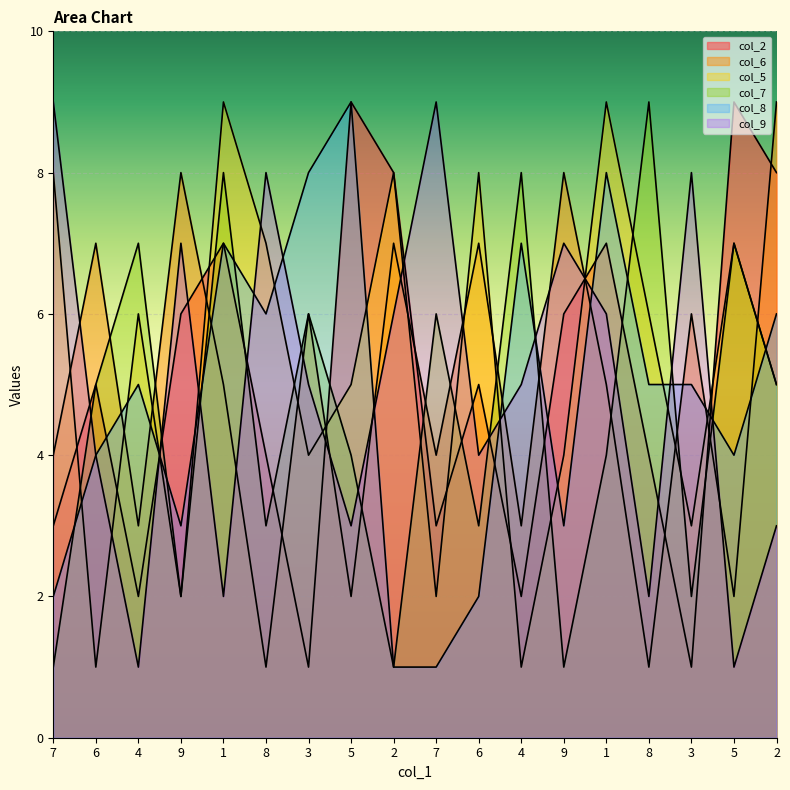

Where is col_9 nearest to the value 5?

3